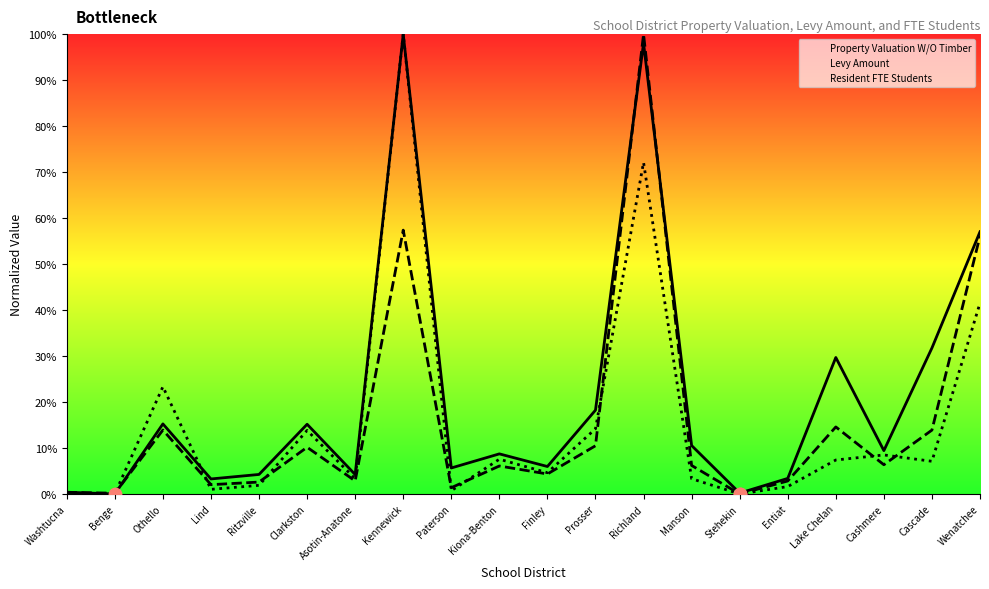

At how many categories does at least one series exceed 97?

2